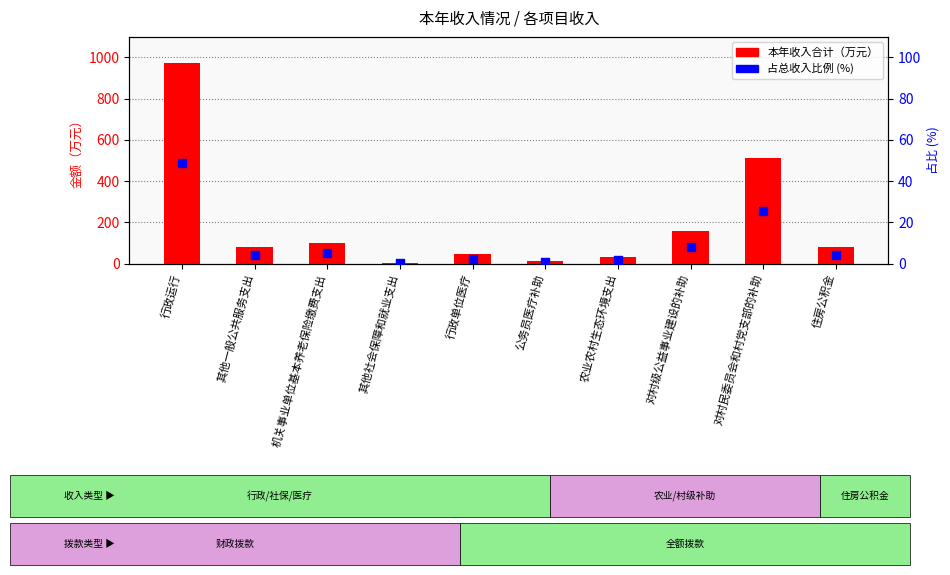

Which series contains the lowest Y value?

占比(%)